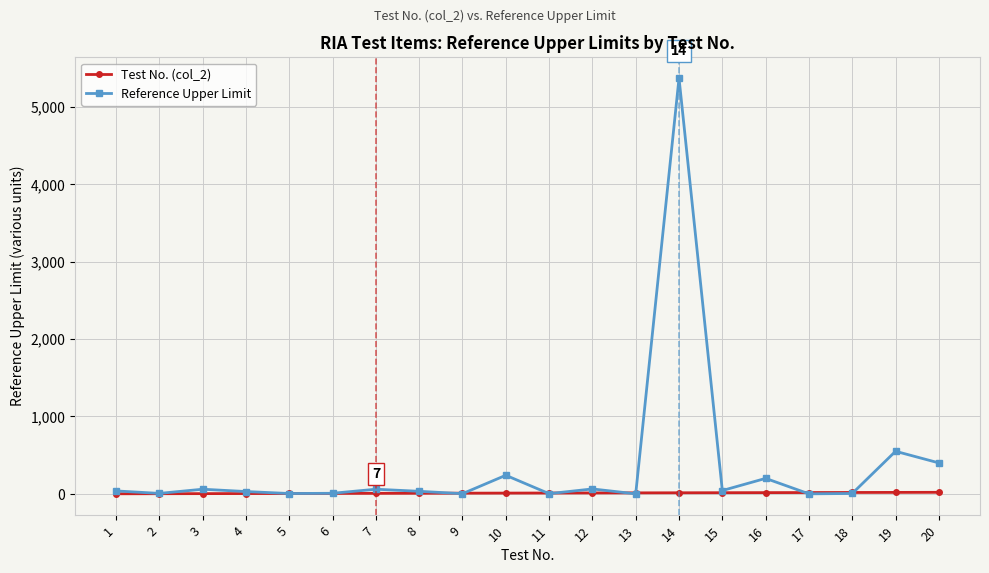

Rank the series by their maximum value, from highest to lowest.

Reference Upper Limit, Test No. (col_2)